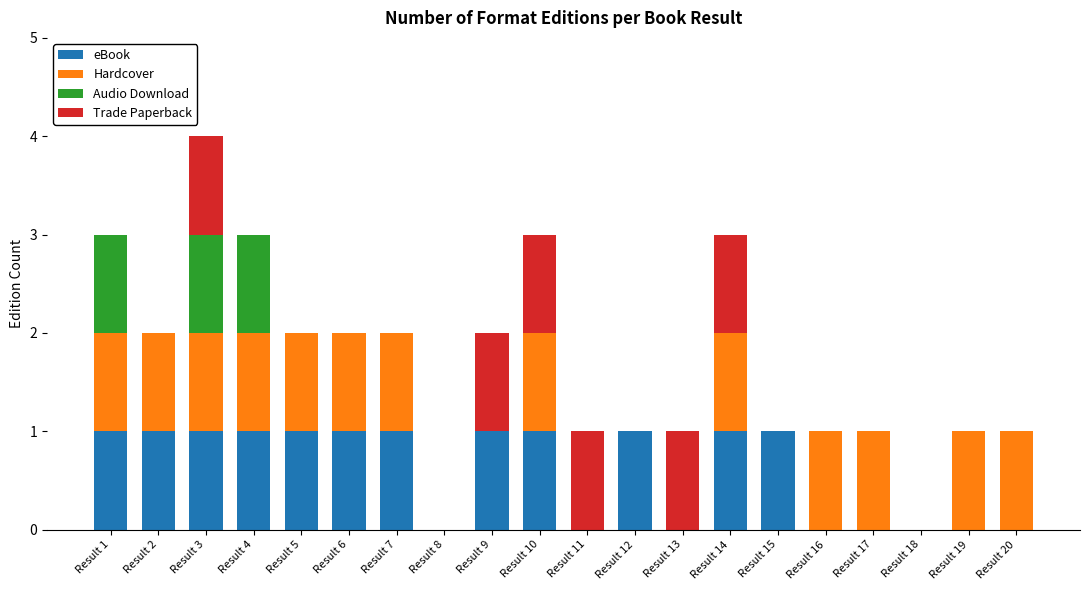

At which category is the sum across all series the highest?

Result 3